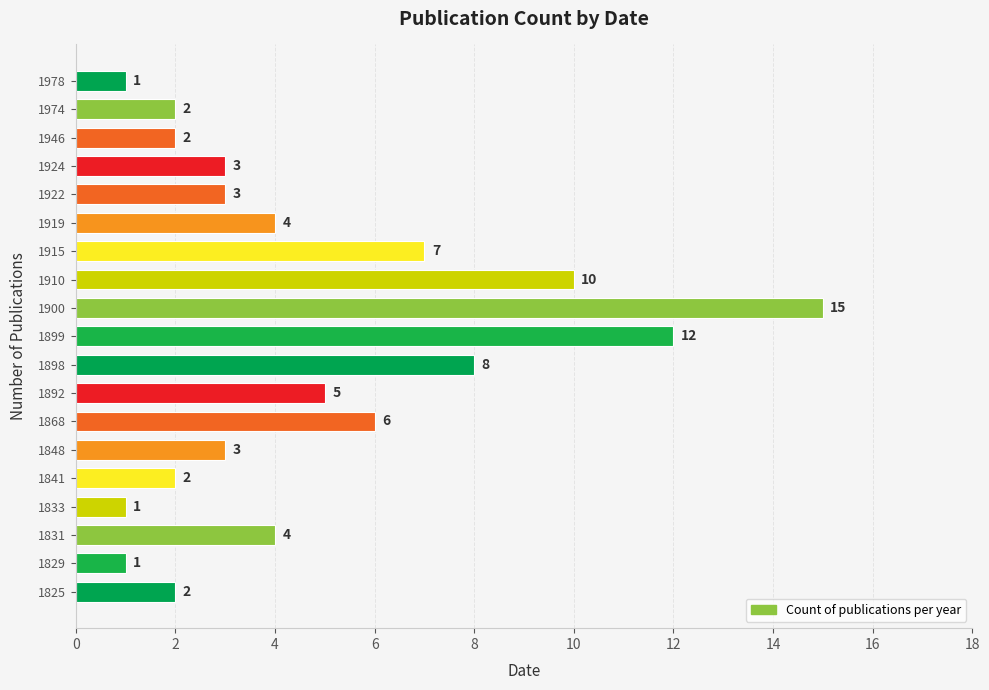

Where is the data nearest to the value 8?

1898